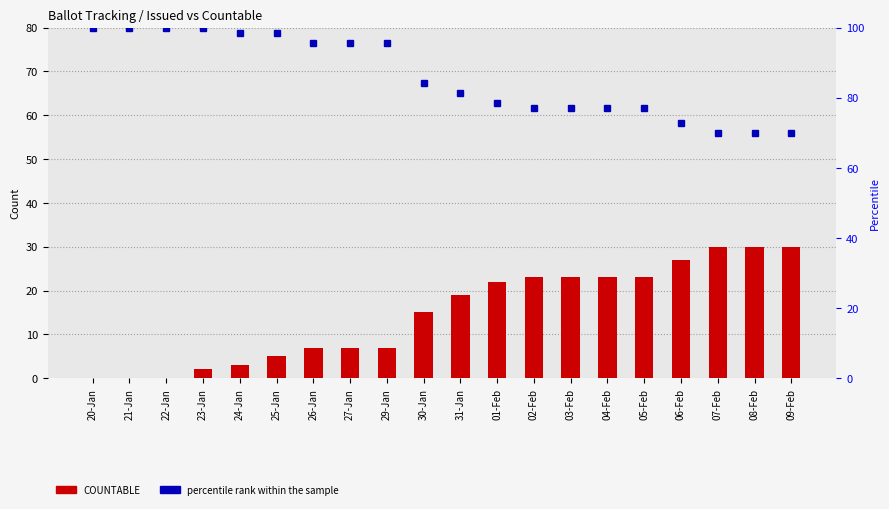

What is the difference between the percentile rank within the sample values at 04-Feb and 07-Feb?

7.1